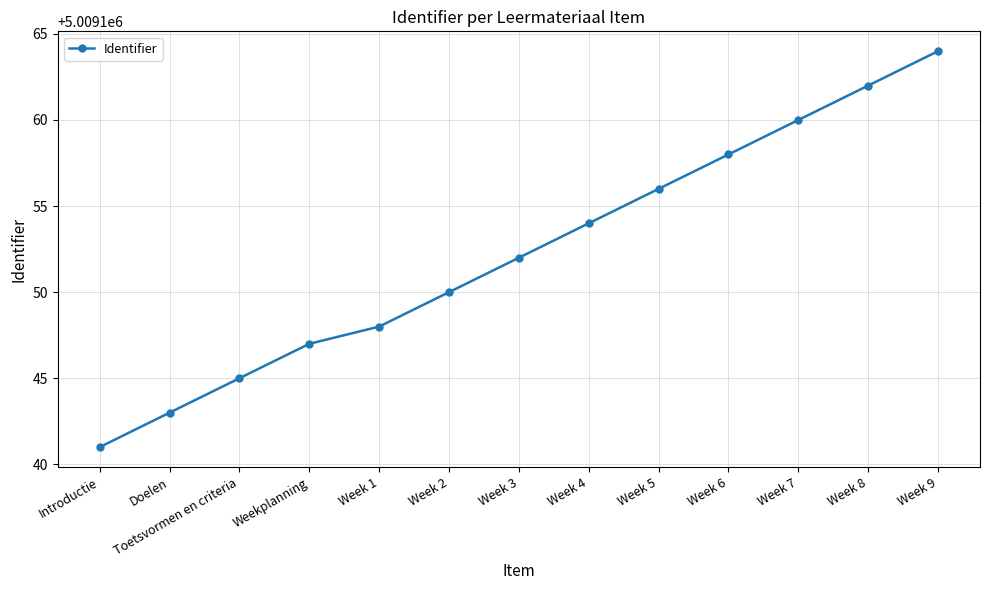

The value at Introductie is 5009141. True or false?

True